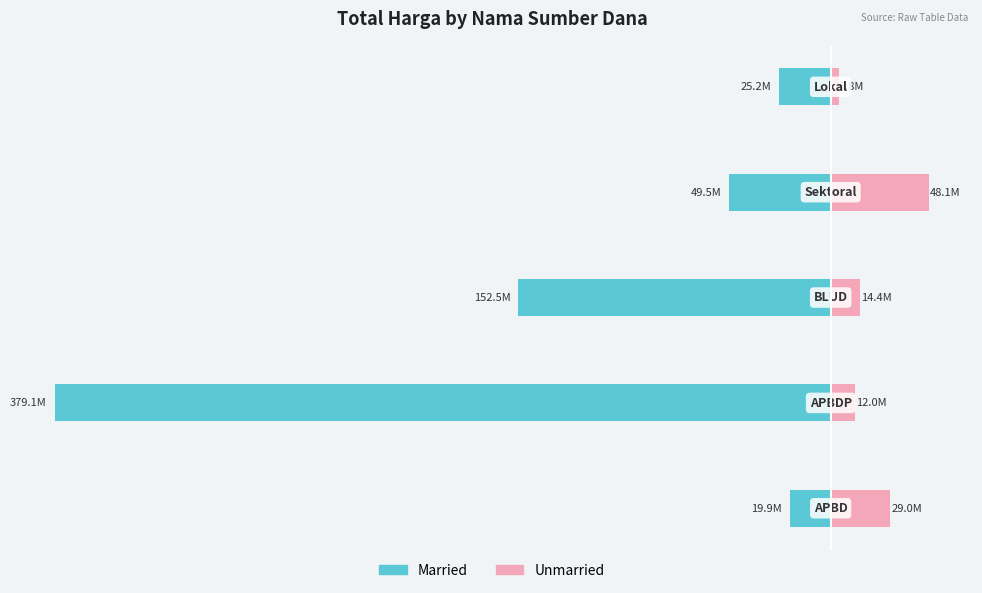

What is the minimum value shown in the chart?

-379075000